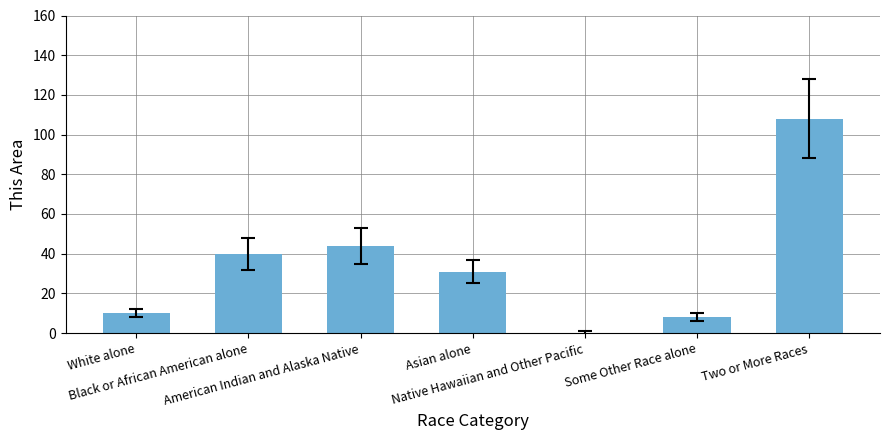

At which label does the data first exceed 31?

Black or African American alone